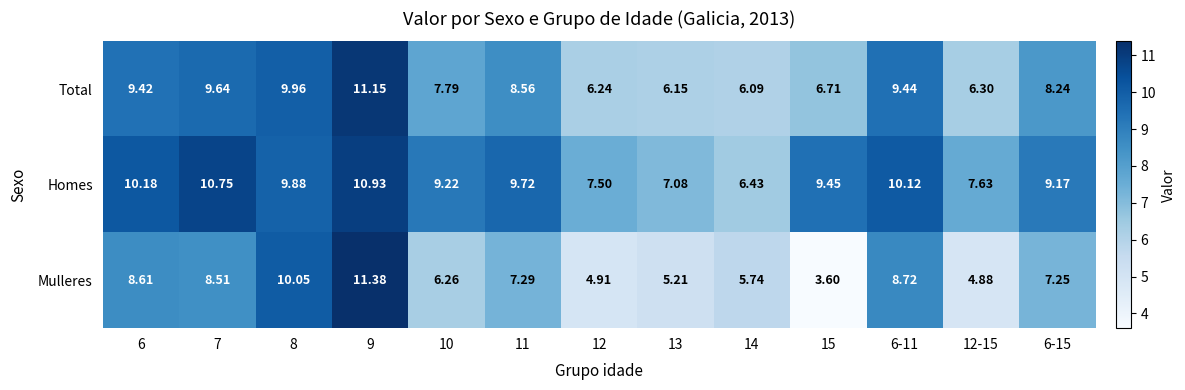

Rank the series by their average value, from highest to lowest.

Homes, Total, Mulleres